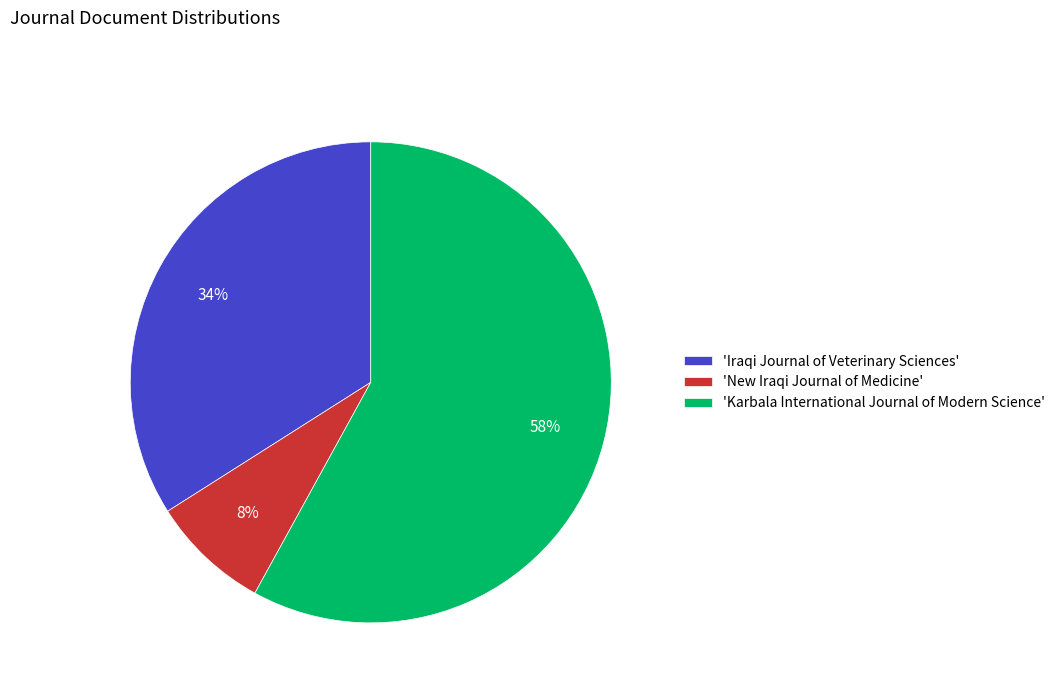

To the nearest percent, what portion does 'Iraqi Journal of Veterinary Sciences' represent?

34%